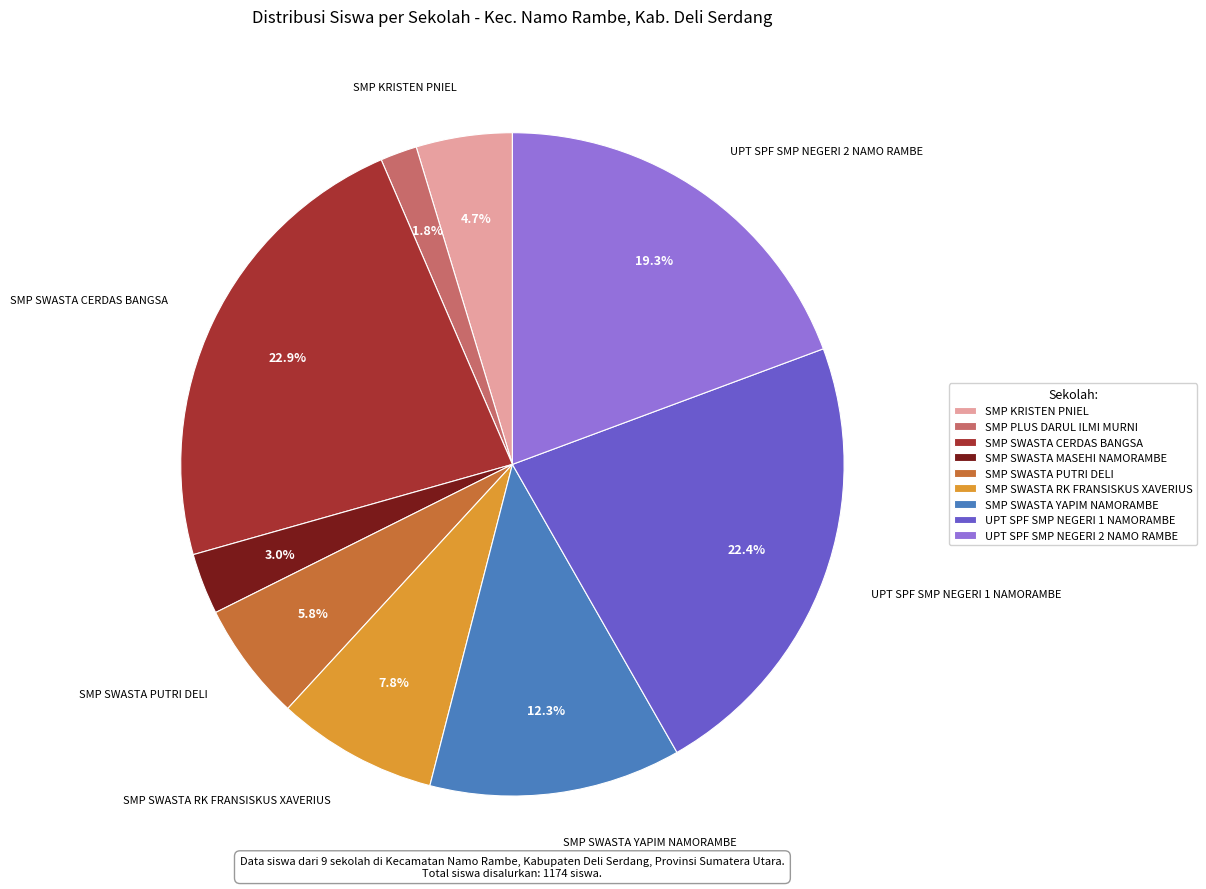

Does SMP SWASTA CERDAS BANGSA represent more than half of the total?

No